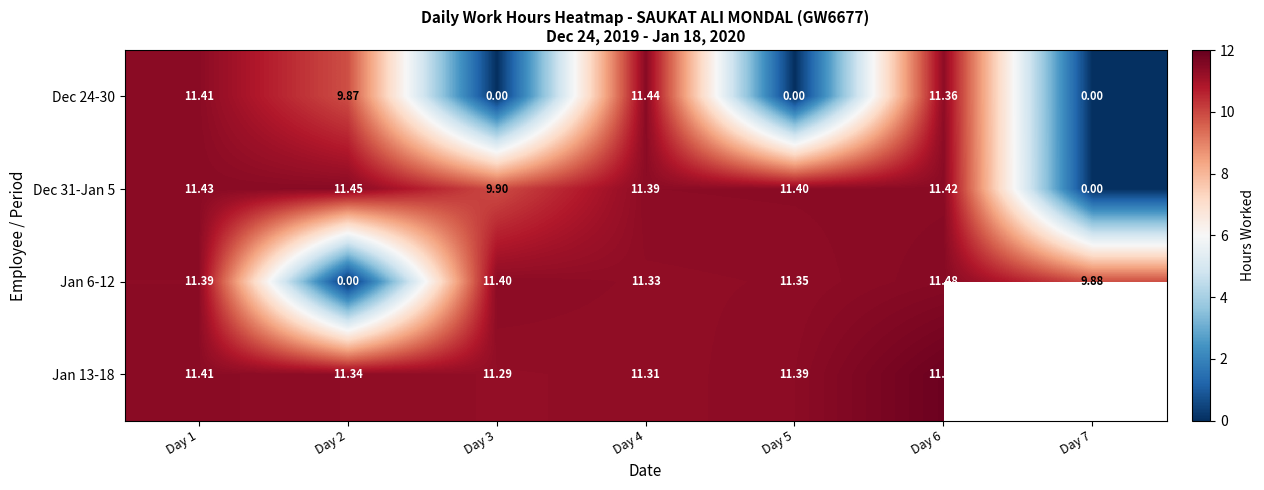

Is the value of Jan 6-12 at Day 5 greater than the value of Jan 13-18 at Day 2?

Yes